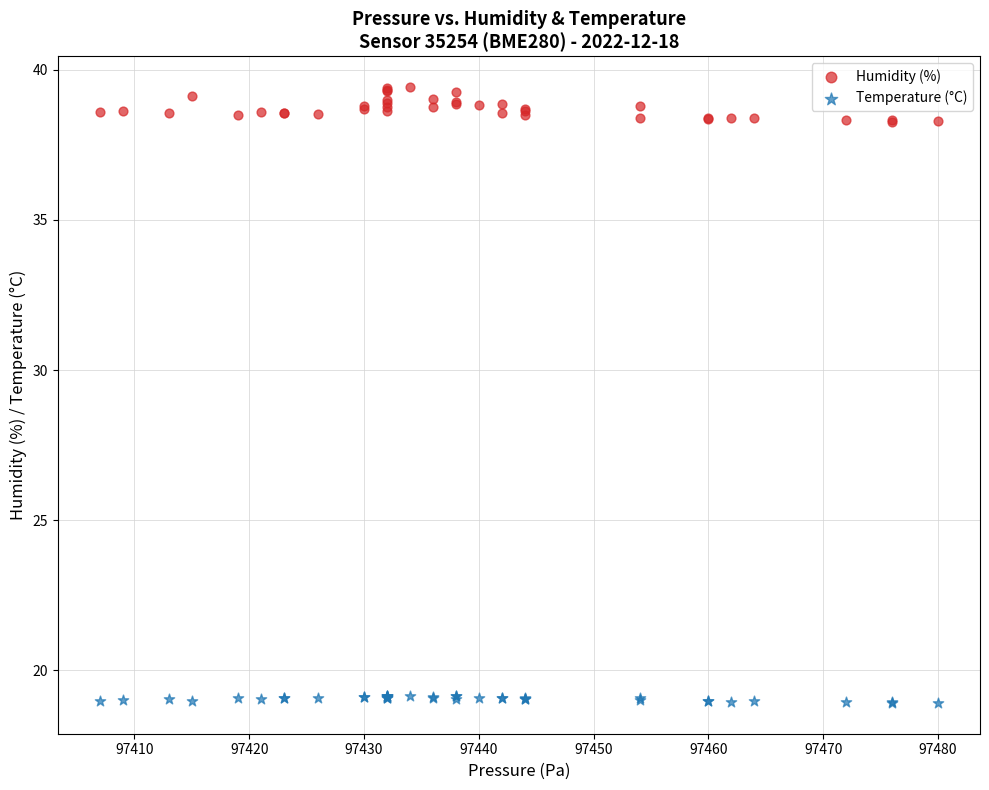

Which series has the widest spread of Y values?

Humidity (%)